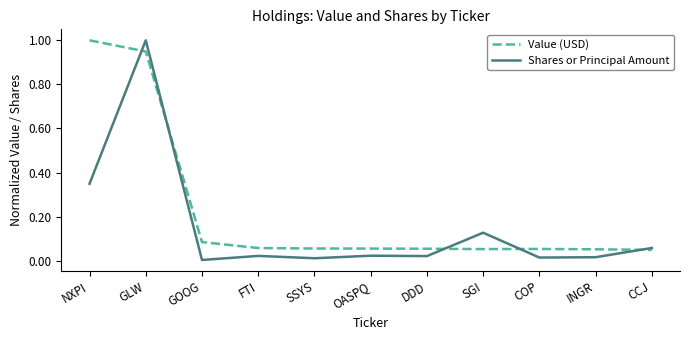

Is the value of Value (USD) at INGR greater than the value of Shares or Principal Amount at FTI?

Yes